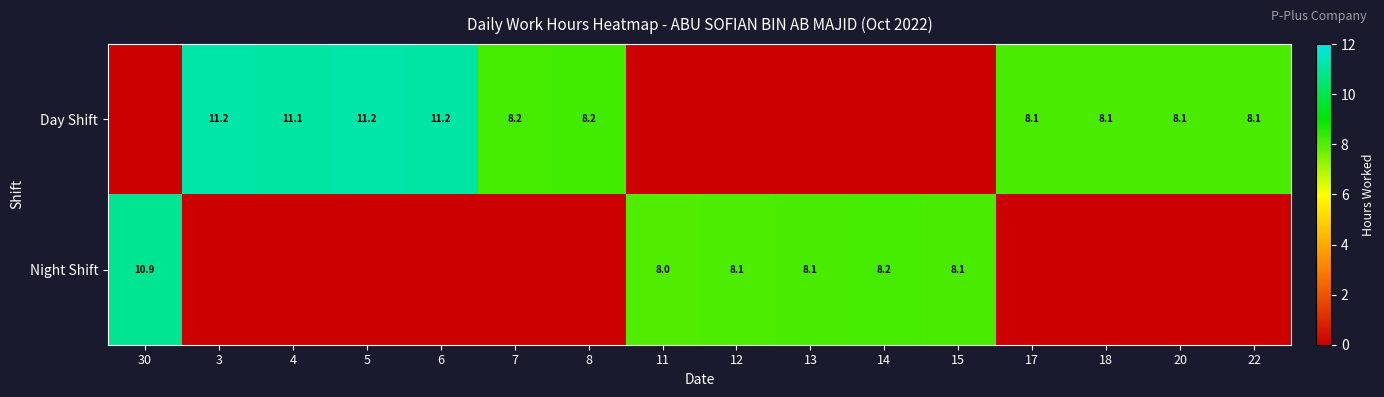

What is the difference between the Night Shift values at 14 and 30?

2.7